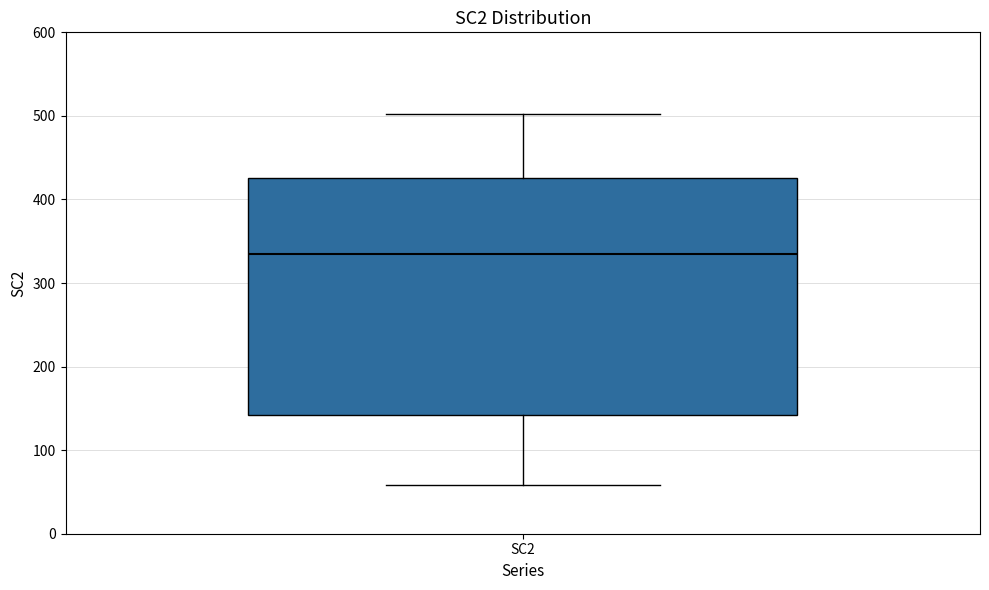

Transcribe this box plot: give where the median line is, the range the box spans, and where the two whiskers end, as read against the y-axis. The values are not printed on the chart, so give them approximately, as read against the axis.

median 330, box 140 to 430, whiskers 60 to 500